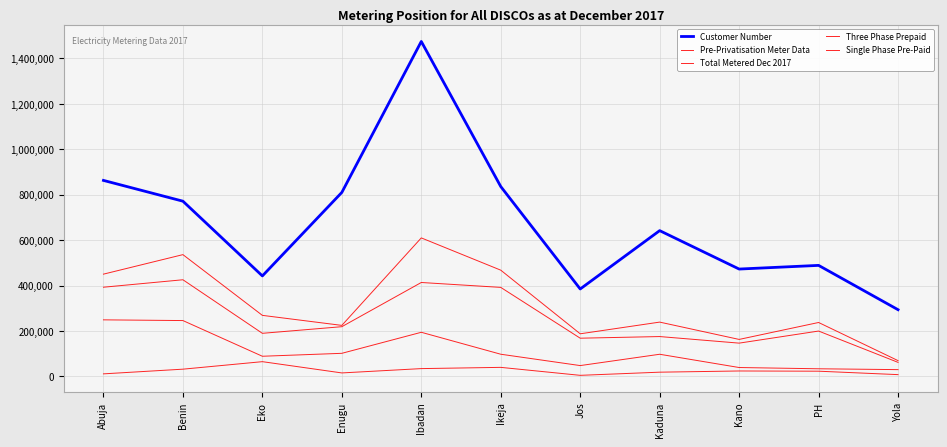

Which label corresponds to the smallest value in the chart?

Jos